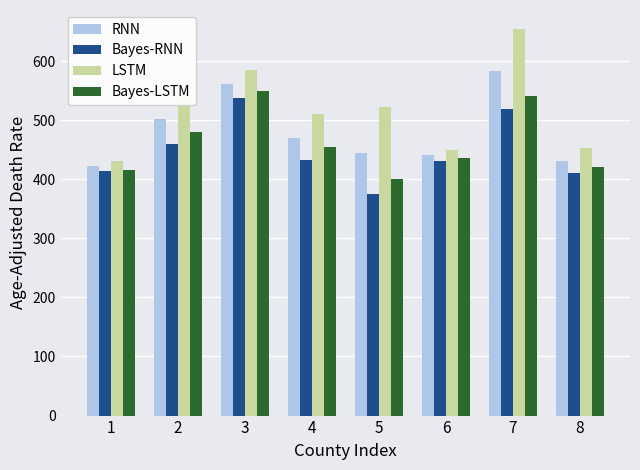

How many bars are there in total?

32